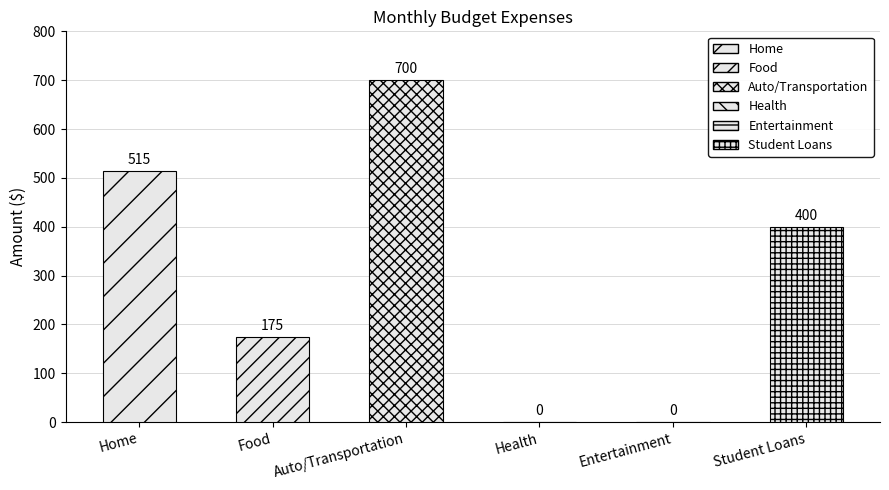

Reading left to right, transcribe all the data shown in this chart.

515	175	700	0	0	400